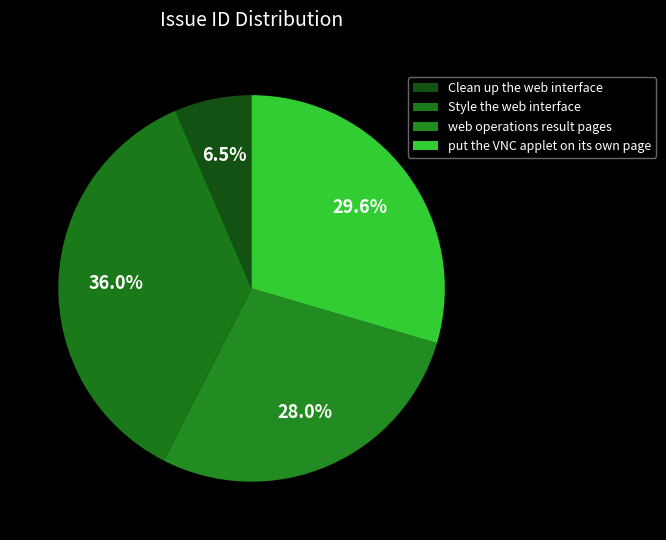

Is there a majority slice in this chart?

No